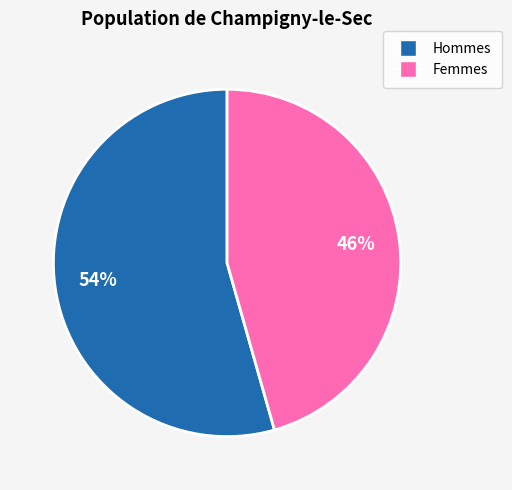

Do Femmes and Hommes together represent more than half of the pie?

Yes